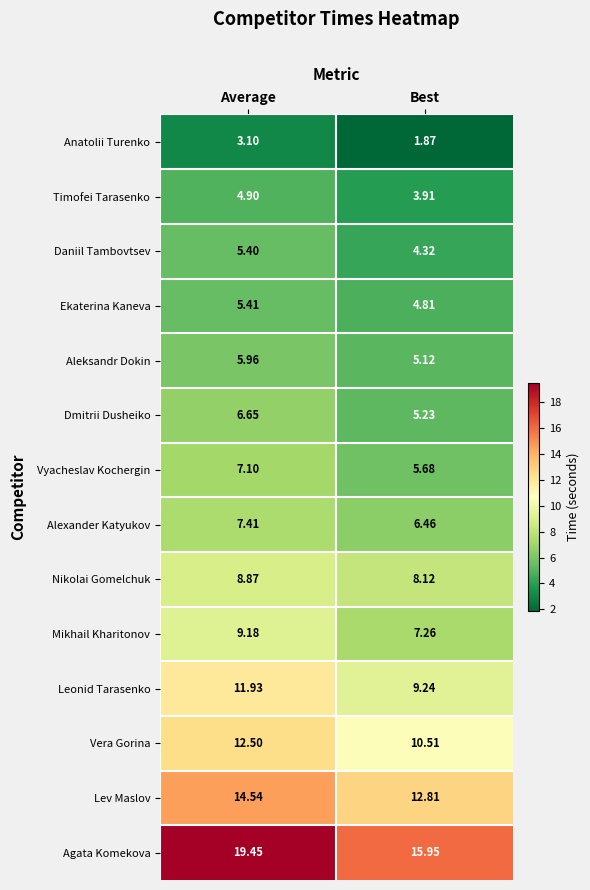

Which series has the largest range (max minus min)?

Agata Komekova